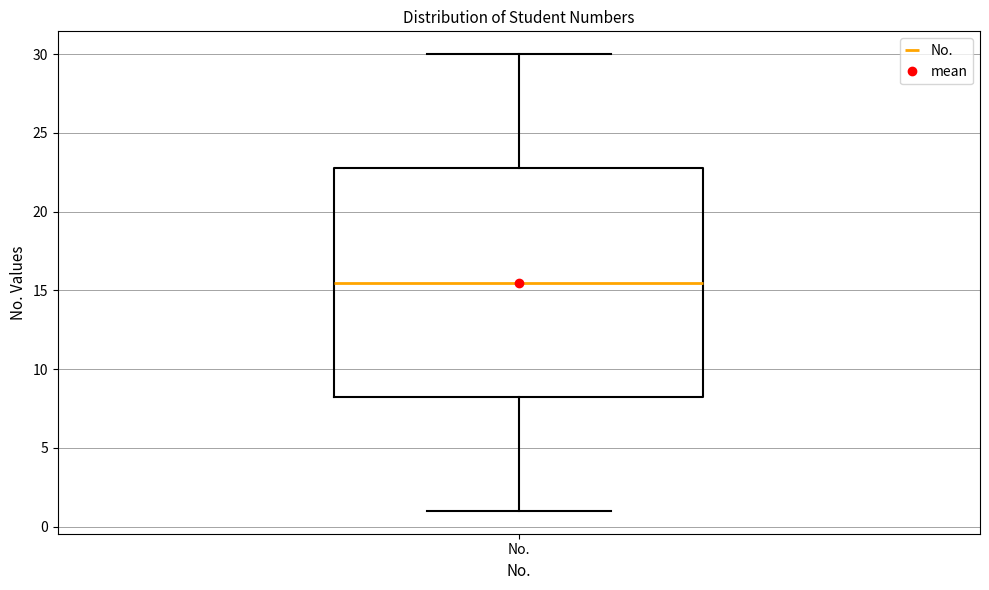

Read this box plot against the y-axis: the position of the median line, the range covered by the box, and the ends of both whiskers. The values are not printed on the chart, so give them approximately, as read against the axis.

median 15.5, box 8.5 to 23.0, whiskers 1.0 to 30.0